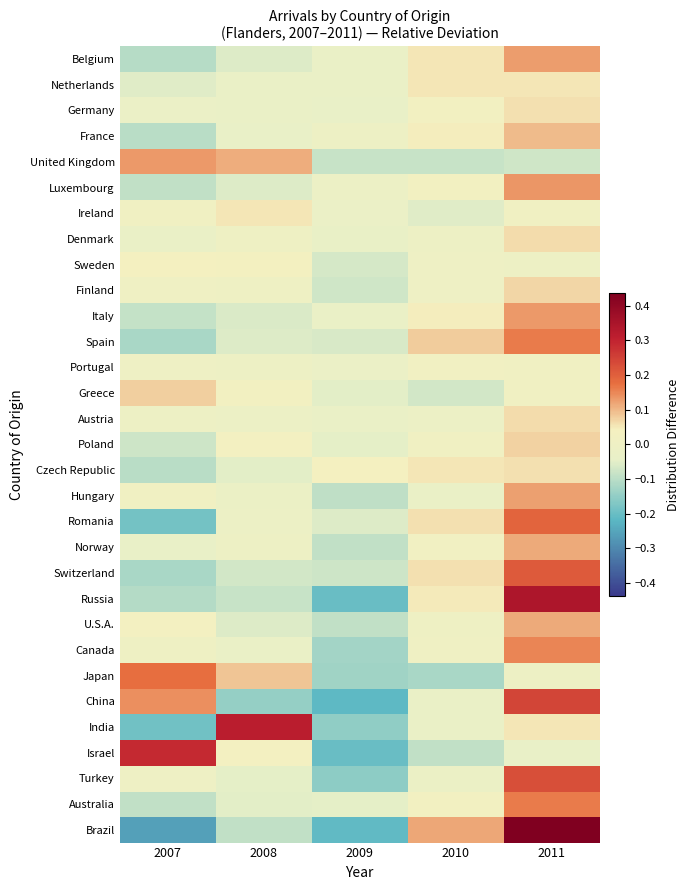

Which has a higher value, 2007 or 2008?

2008